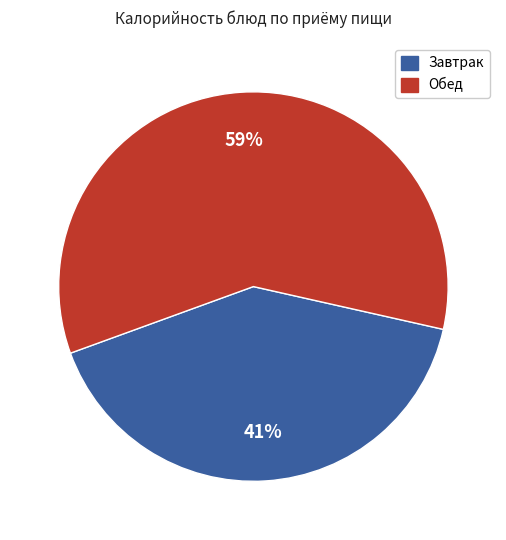

Is the sum of Обед and Завтрак greater than half?

Yes